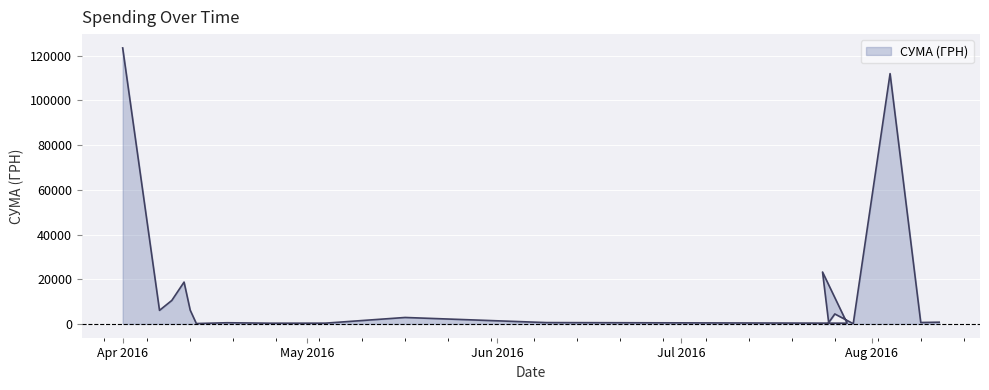

Is it true that the value at 04.08.2016 is 68806.2?

False